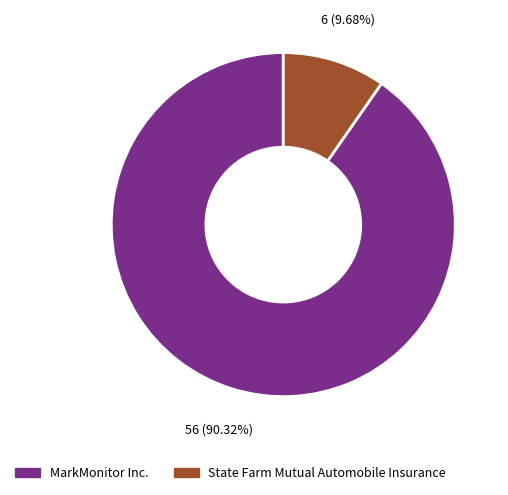

Rank the categories by value from lowest to highest.

State Farm Mutual Automobile Insurance, MarkMonitor Inc.